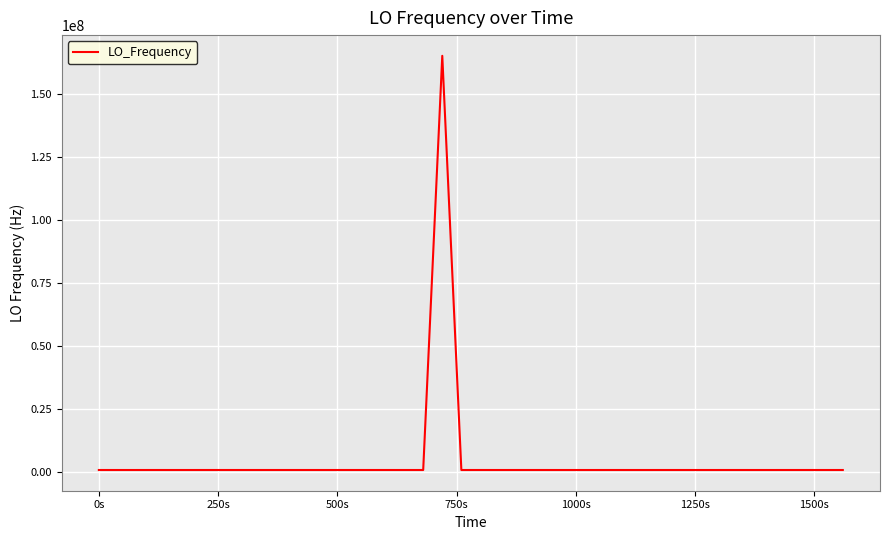

What is the greatest value displayed?

165063980.1